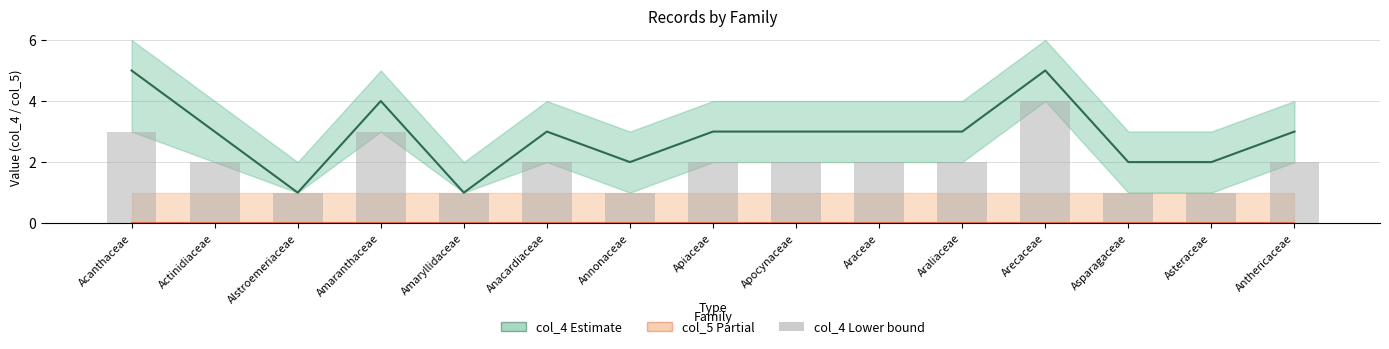

What position from the right is Apiaceae?

8